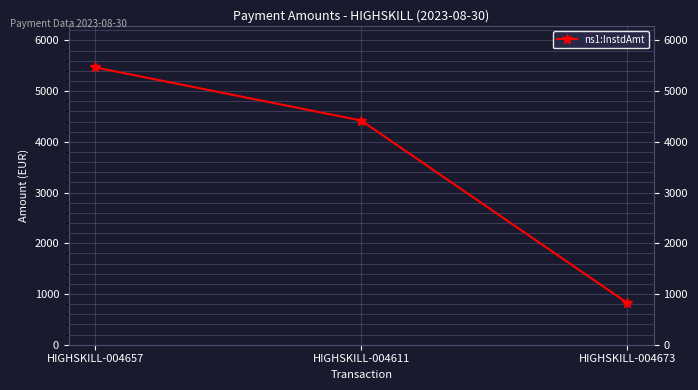

What is the average value?

3572.1